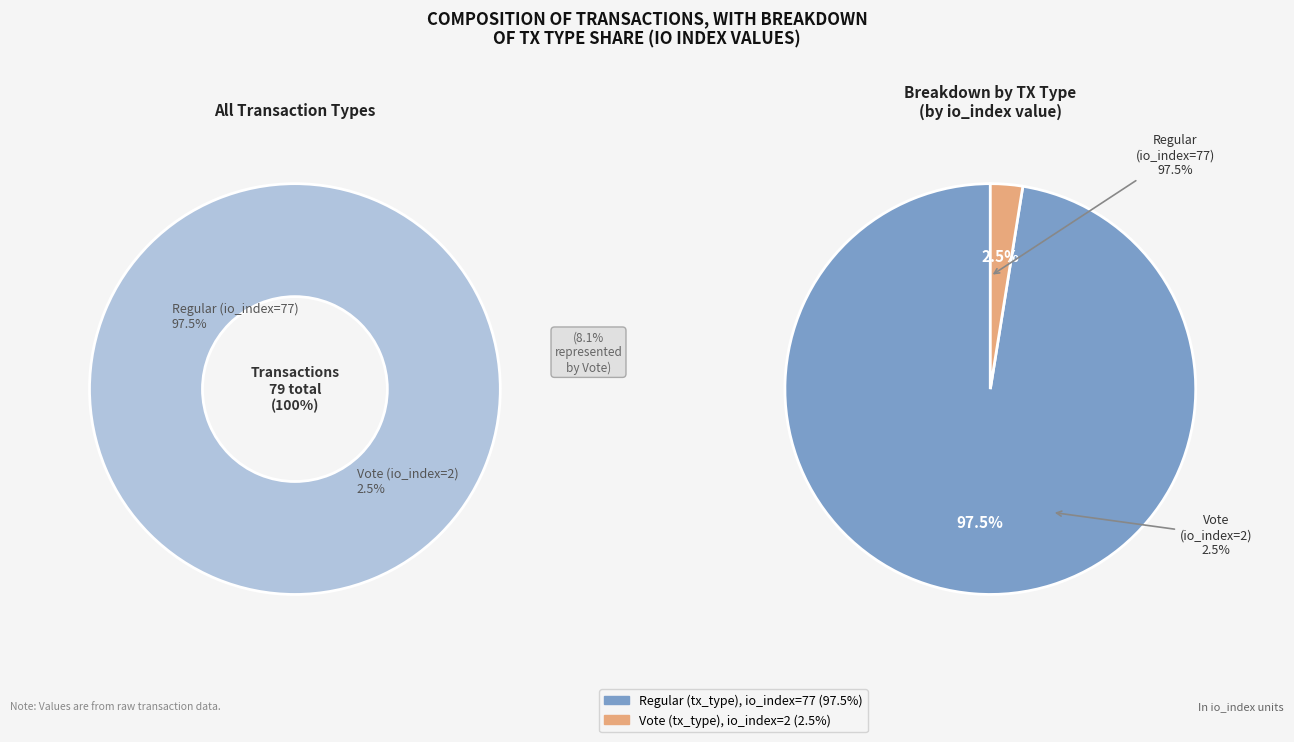

How many segments does this pie chart have?

2